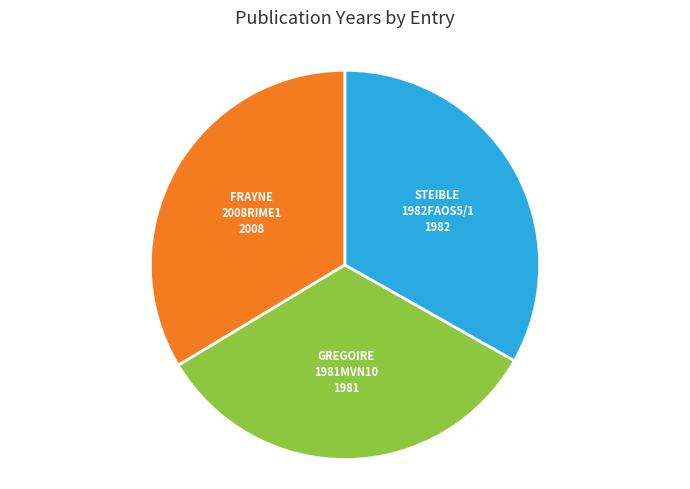

Count the number of slices in the pie.

3